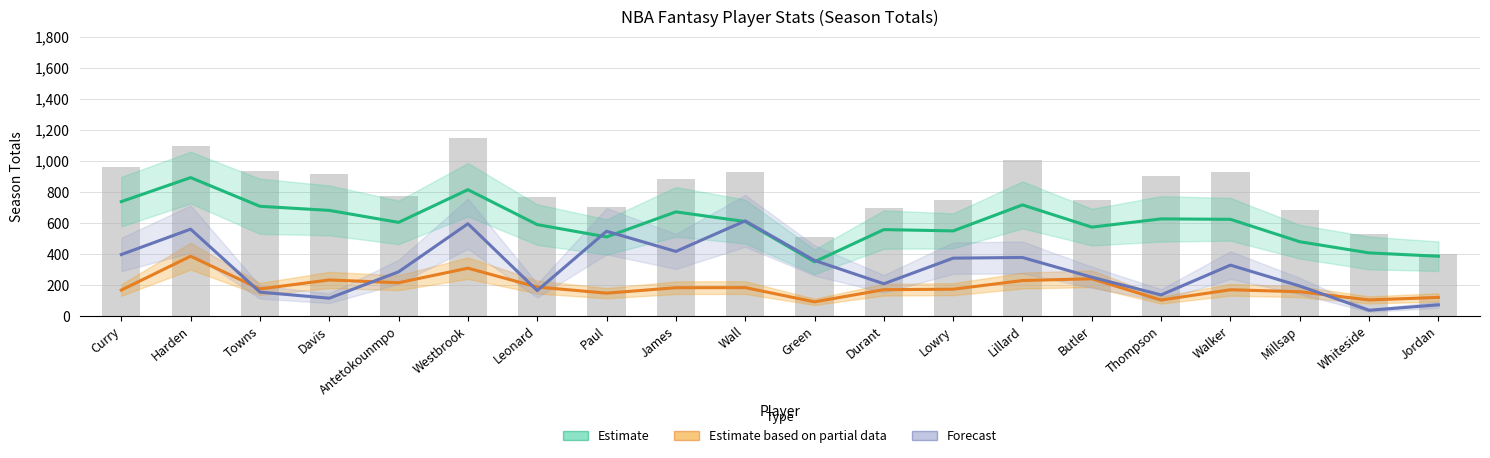

Read the Forecast (tAst) value at Paul.

546.0